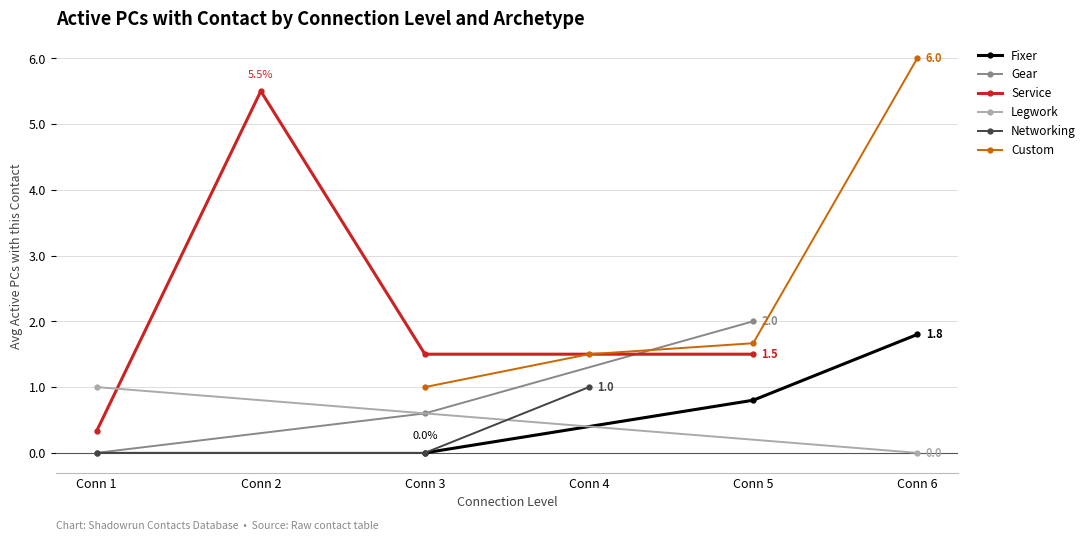

Is this an area chart (filled region under the line)?

No